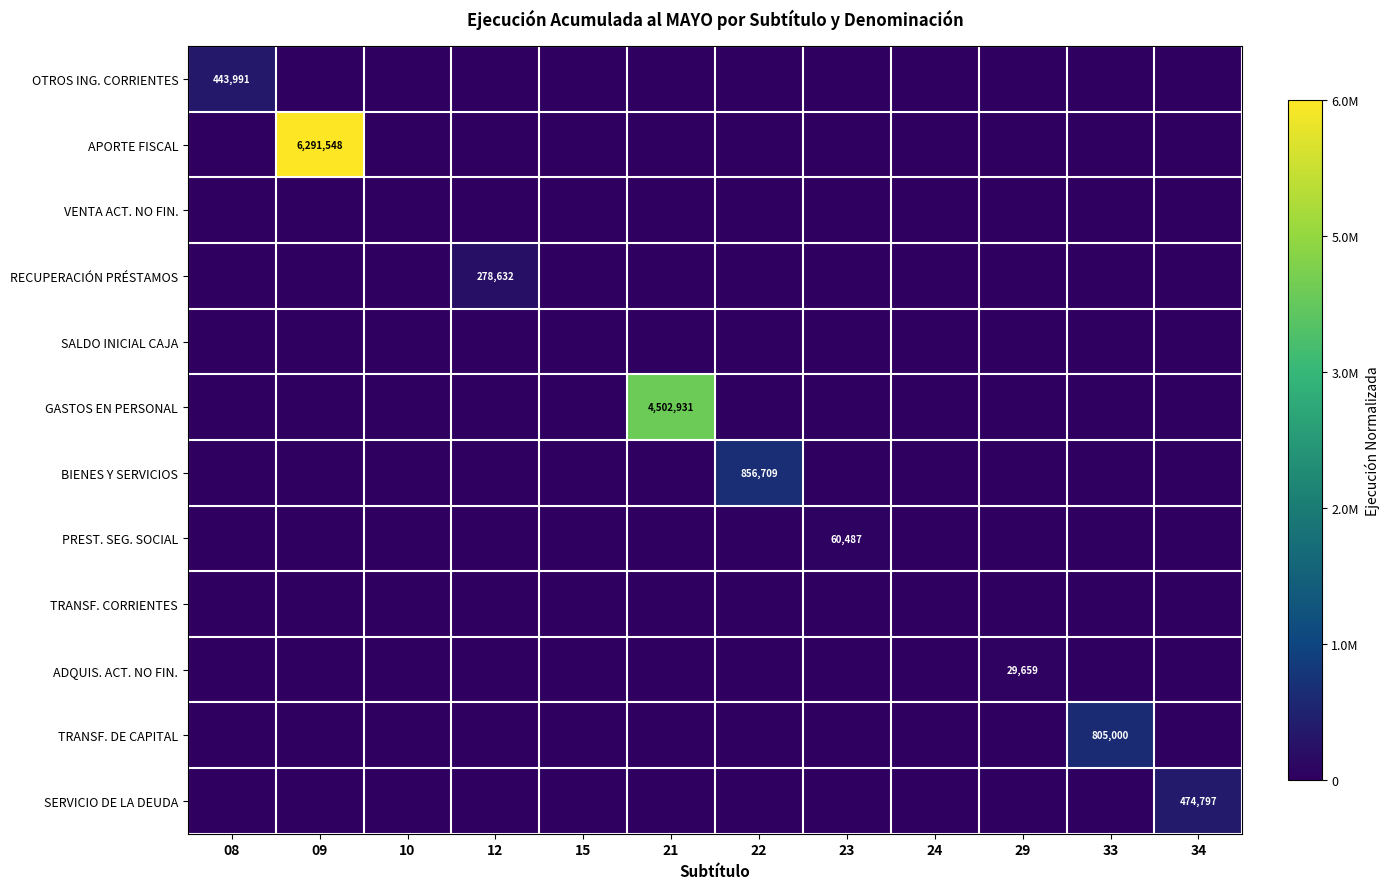

Which category has the lowest value across all series?

09